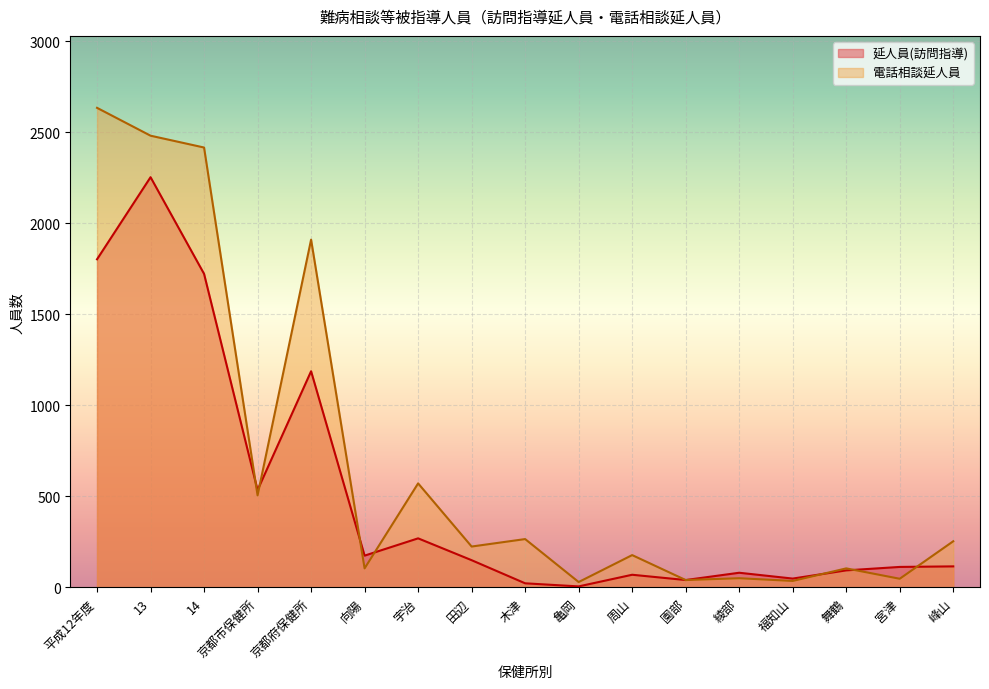

Rank the series by their maximum value, from lowest to highest.

延人員(訪問指導), 電話相談延人員